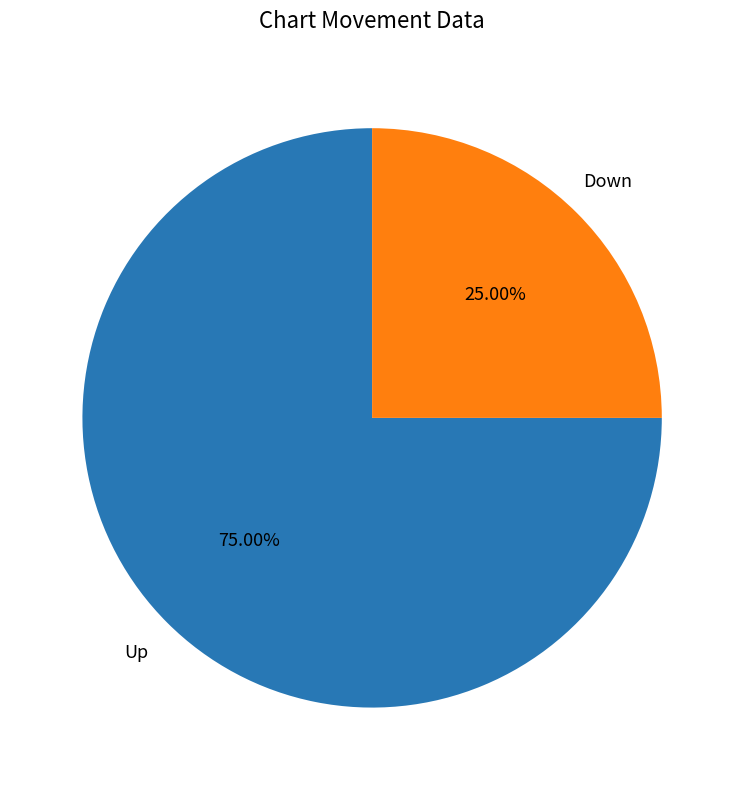

Is there a majority slice in this chart?

Yes